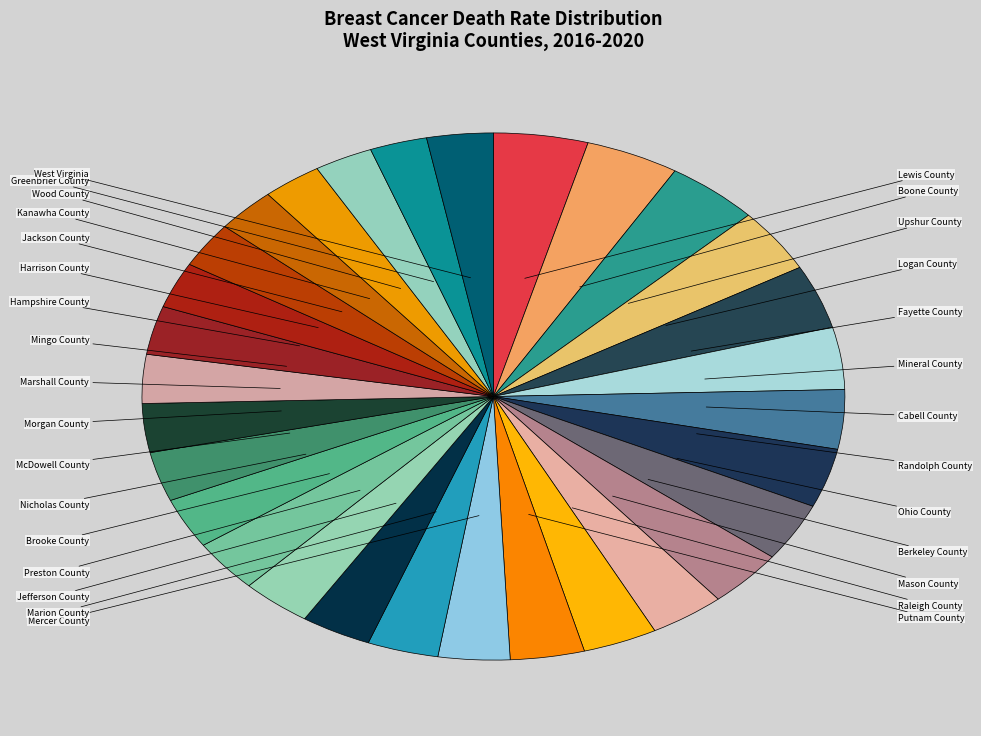

The Logan County slice represents 12% of the pie. True or false?

False